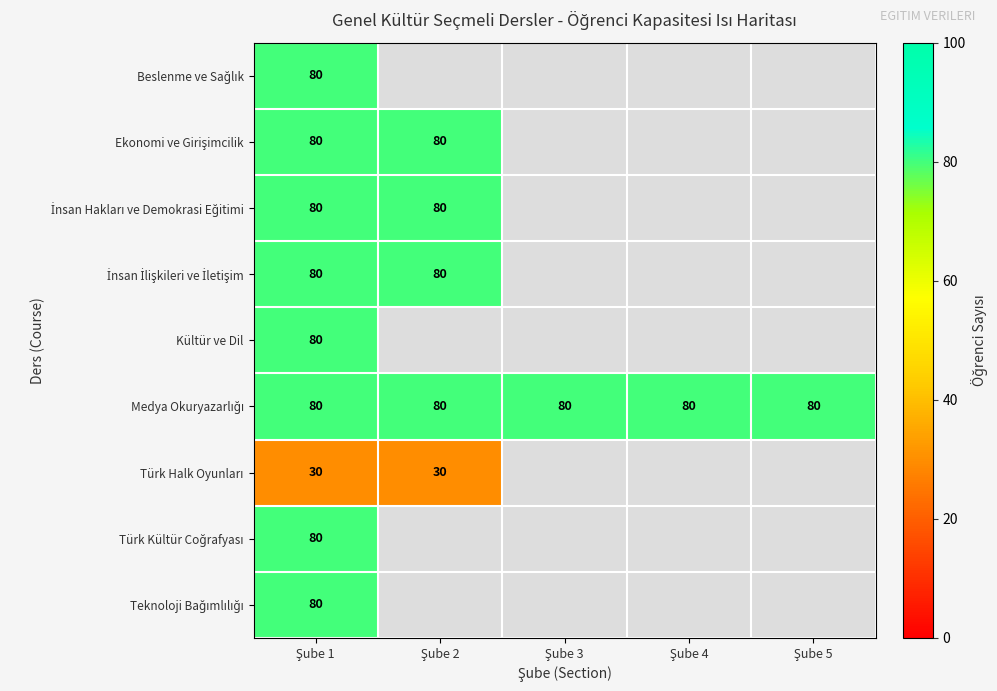

Is it true that İnsan İlişkileri ve İletişim equals 80.0 at Şube 1?

True